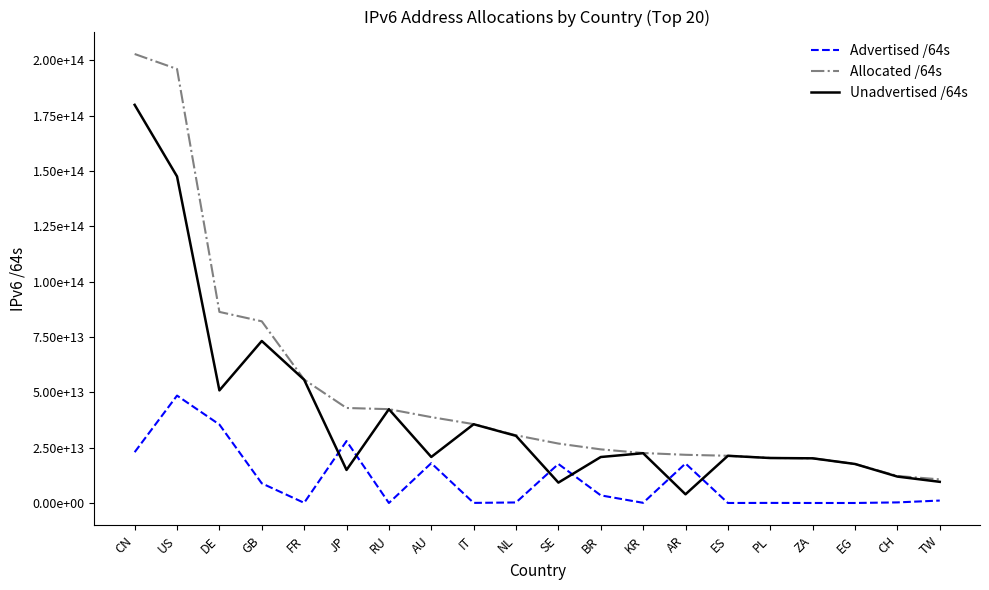

Does the chart display data point markers on the line(s)?

No